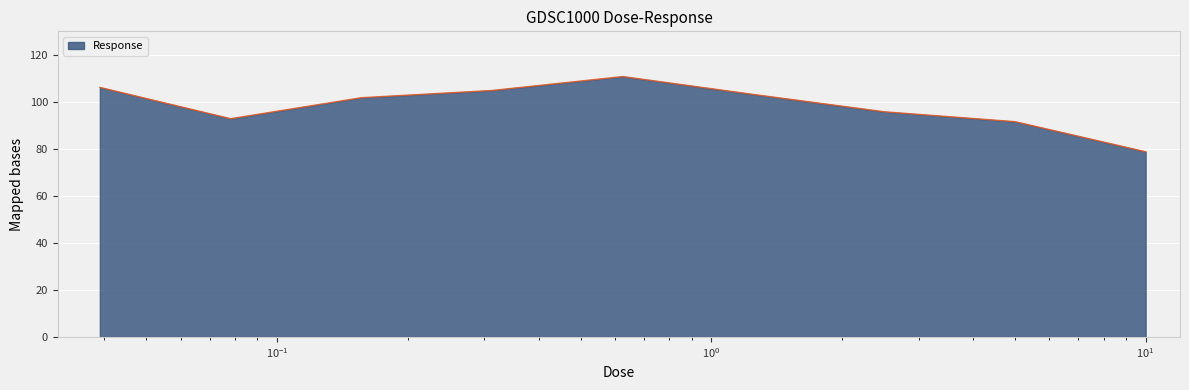

What is the difference between the maximum and minimum values?

32.0